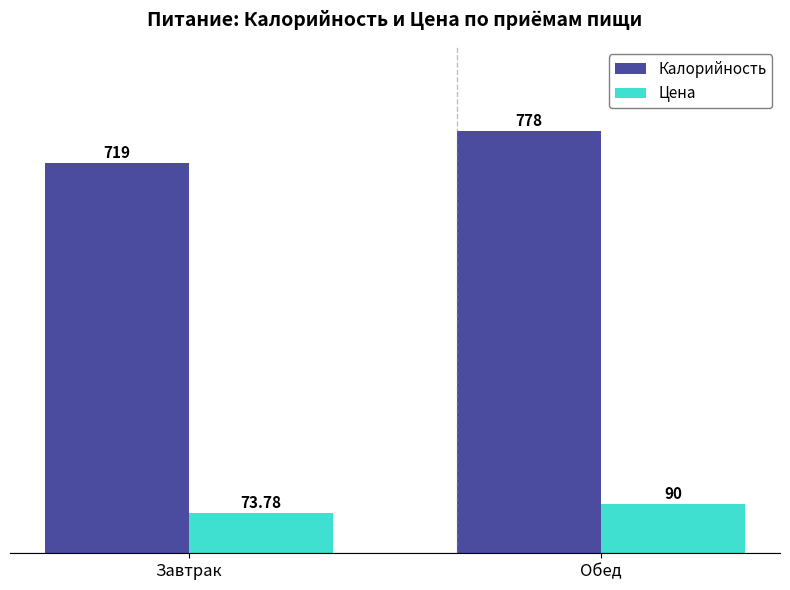

Where is Цена nearest to the value 81?

Завтрак